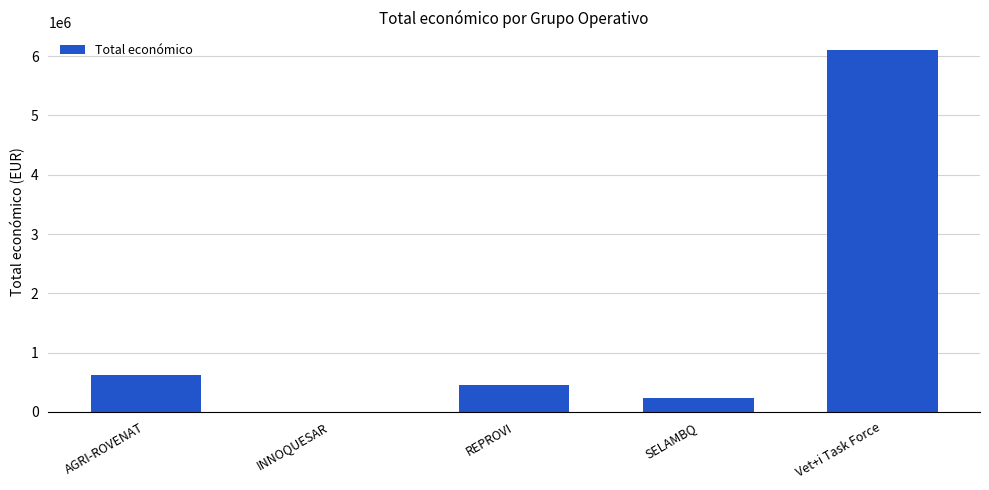

True or false: the data shows 447749 at REPROVI.

True